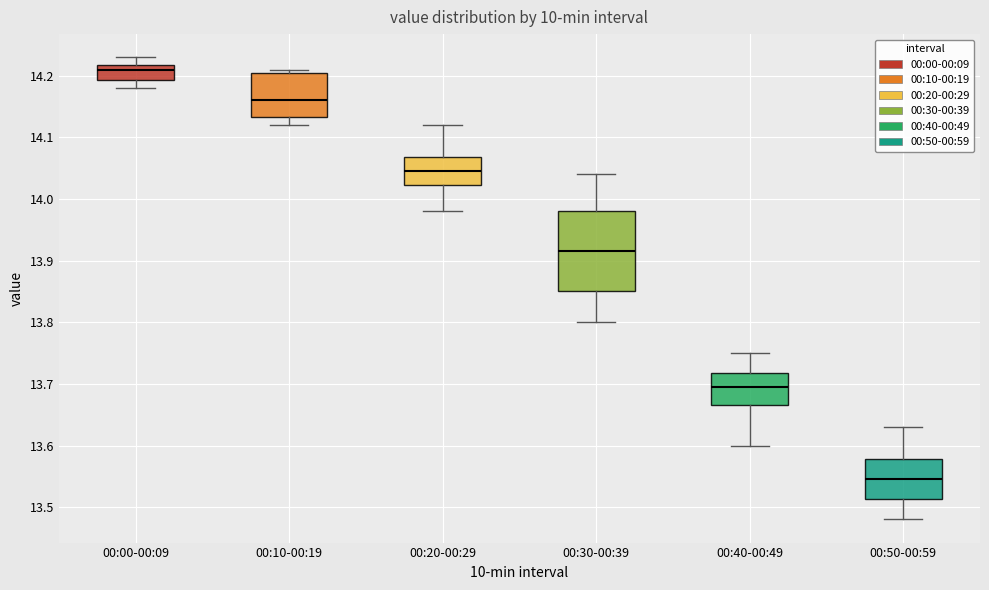

Where is the lower edge of the box for 00:20-00:29 on the y-axis? The values are not printed on the chart, so give them approximately, as read against the axis.

14.02